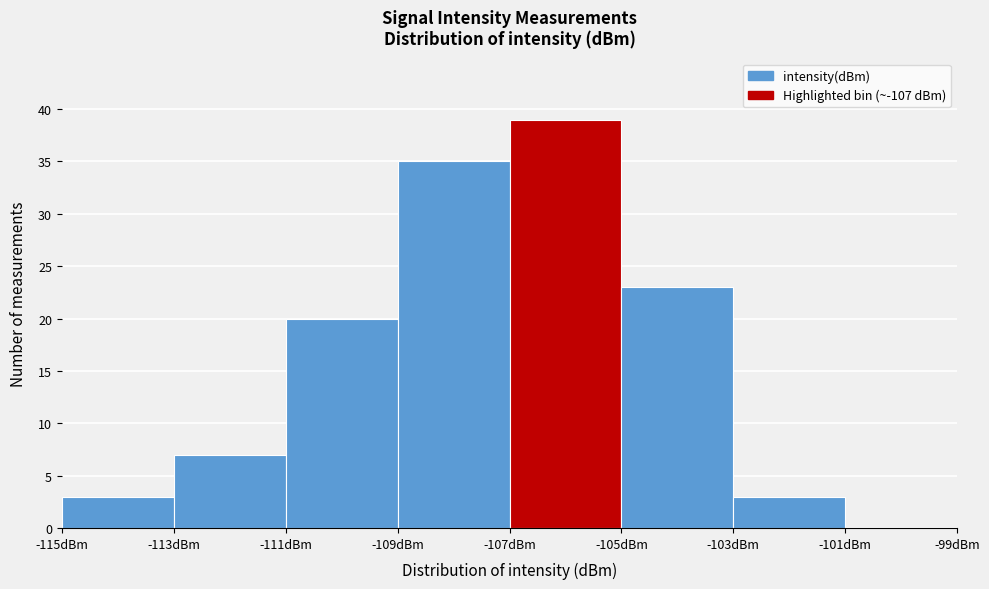

Reading left to right, transcribe this chart: for each bar, give the range it covers on the x-axis and its height. The values are not printed on the chart, so give them approximately, as read against the axis.

-115 to -113: 3
-113 to -111: 7
-111 to -109: 20
-109 to -107: 35
-107 to -105: 39
-105 to -103: 23
-103 to -101: 3
-101 to -99: 0